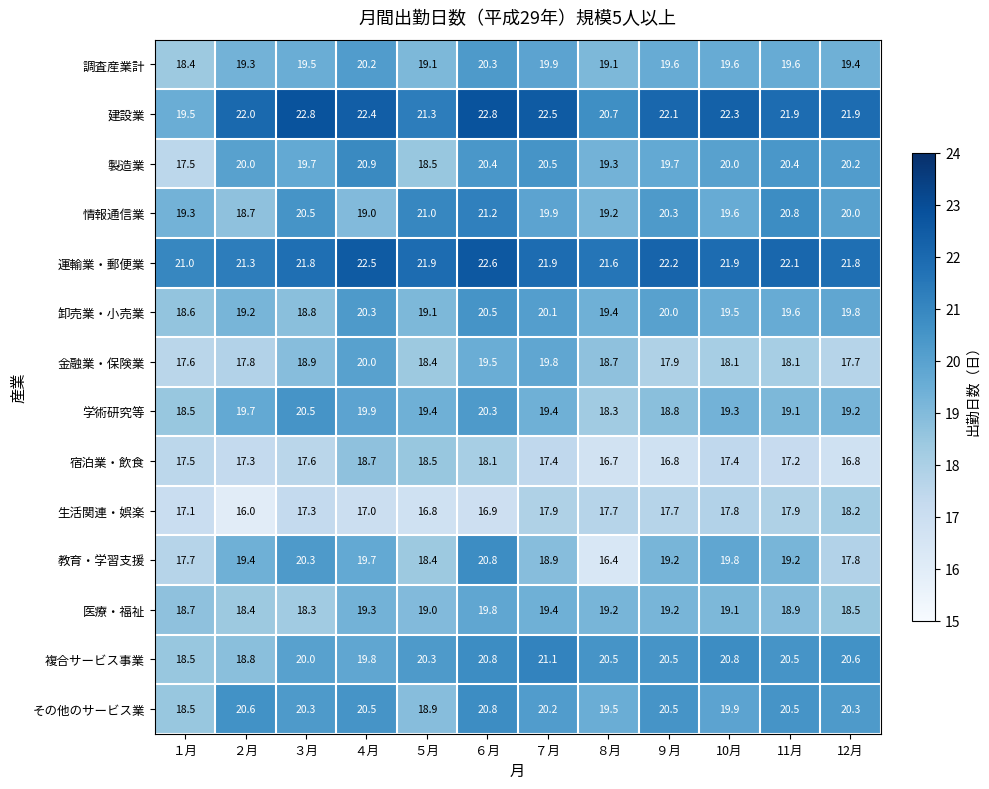

Which series has the largest range (max minus min)?

教育・学習支援